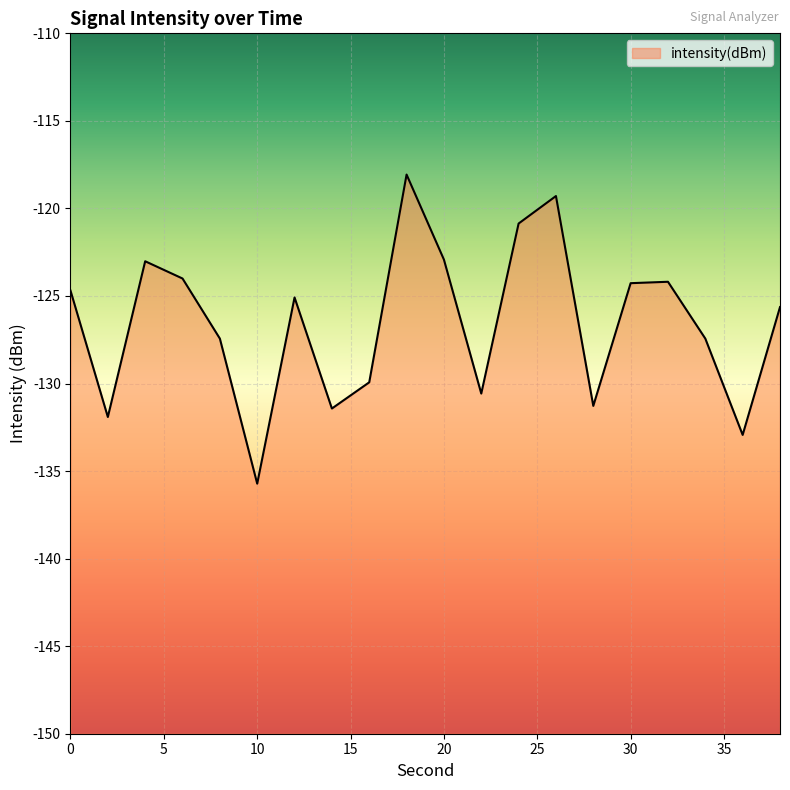

Does the chart display data point markers on the line(s)?

No